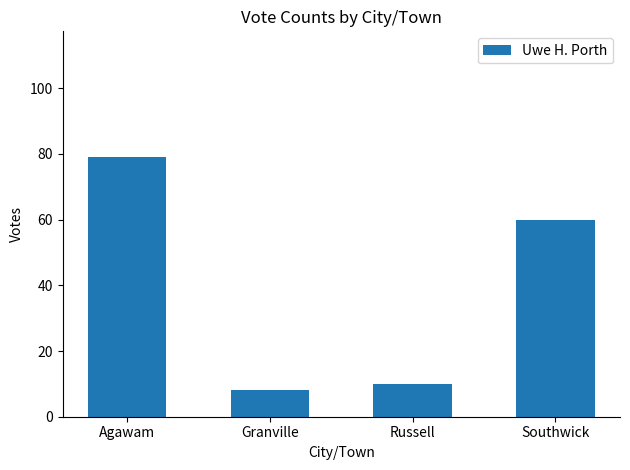

Which label corresponds to the smallest value in the chart?

Granville